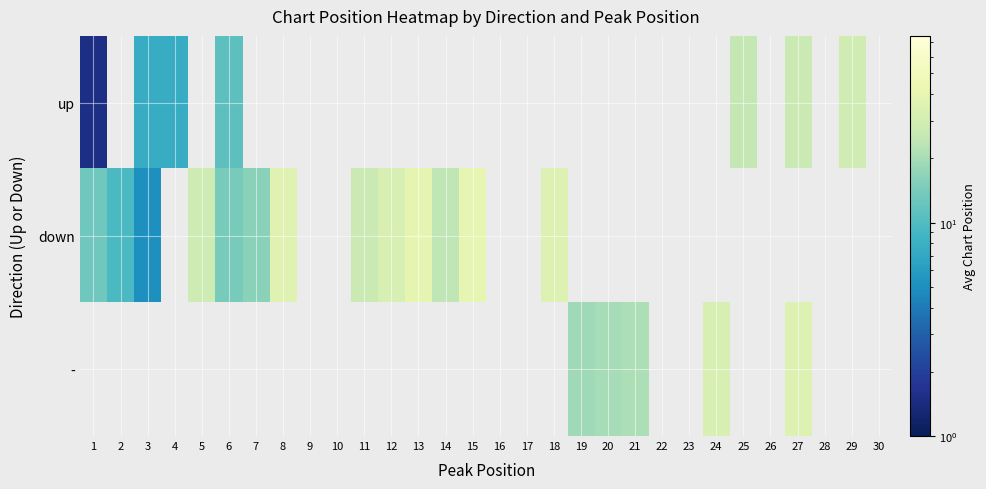

The value of down at 7 is 16.0. True or false?

True